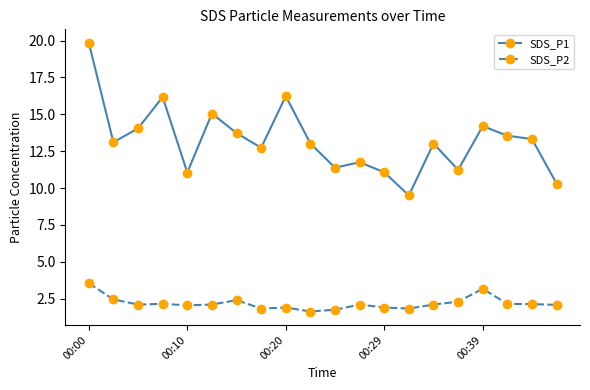

Which series has the largest total across all categories?

SDS_P1